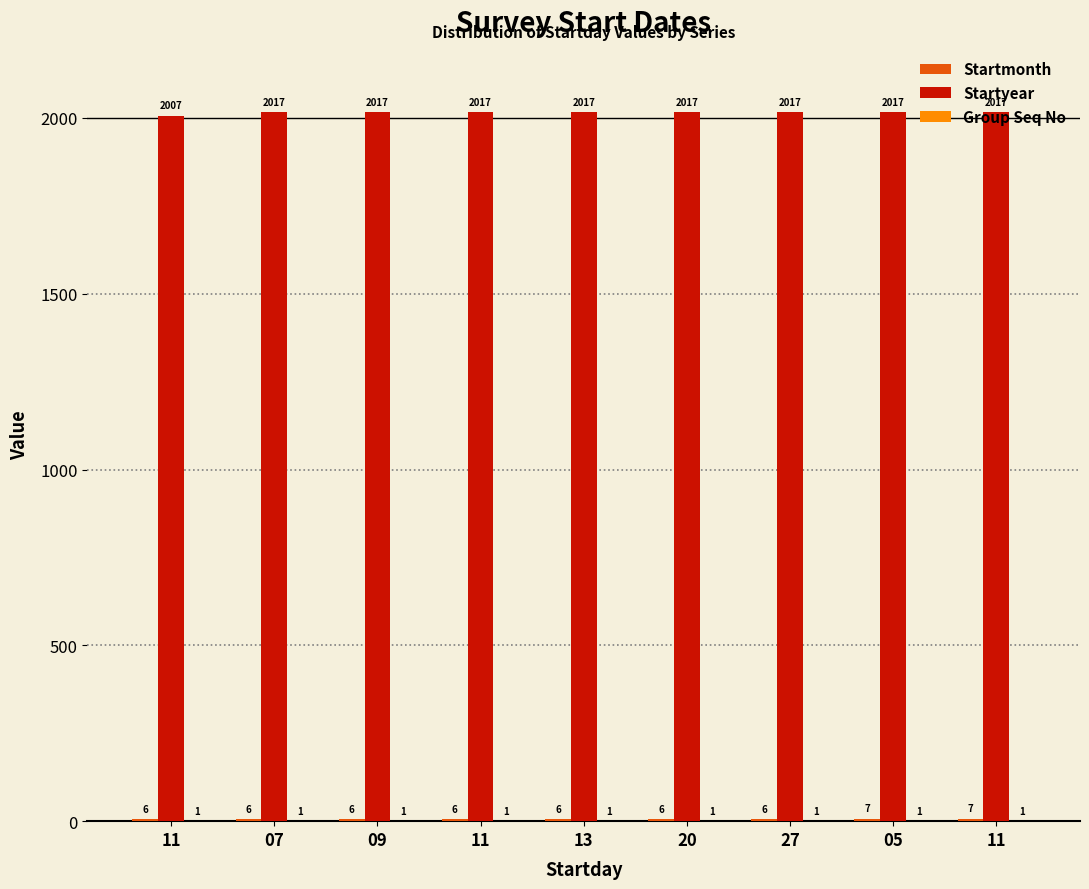

At which category does the chart reach its peak across all series?

07